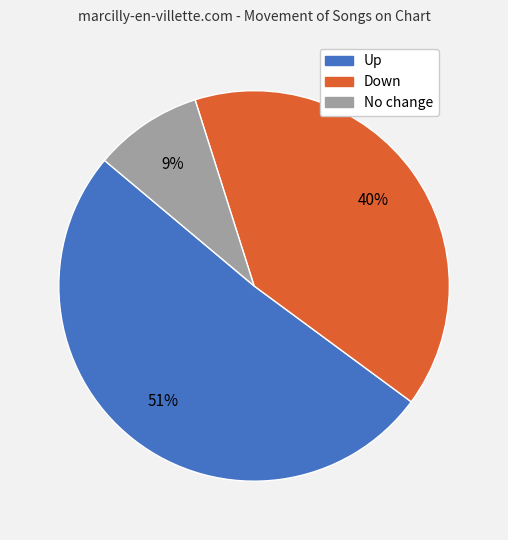

Is it true that No change is 20% of the pie?

False